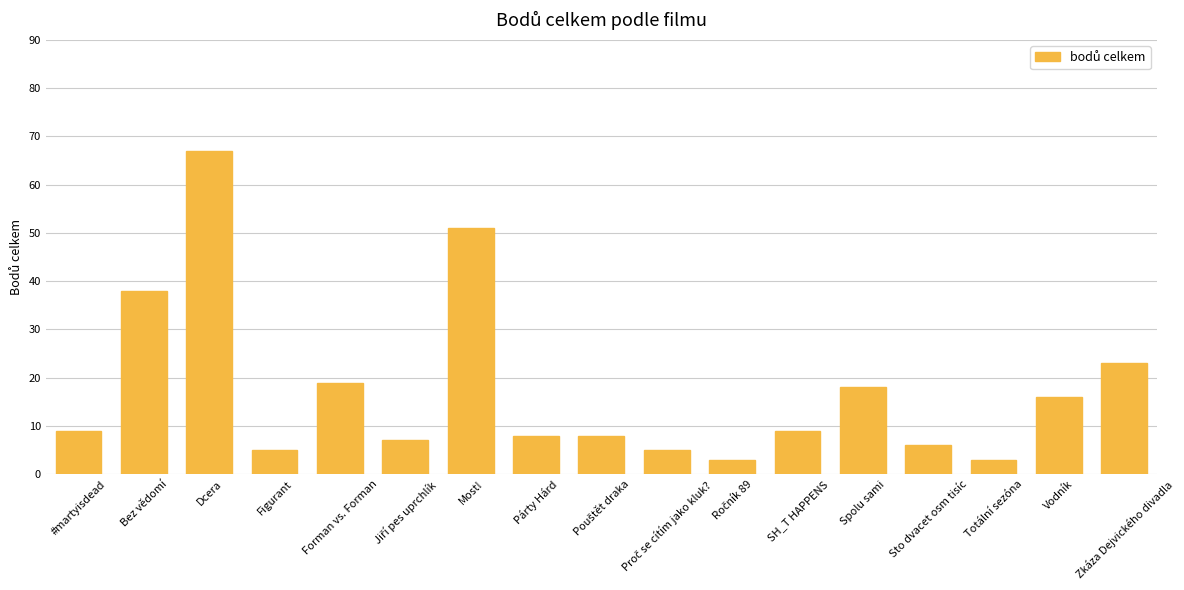

The chart shows a value of 14 at SH_T HAPPENS. True or false?

False